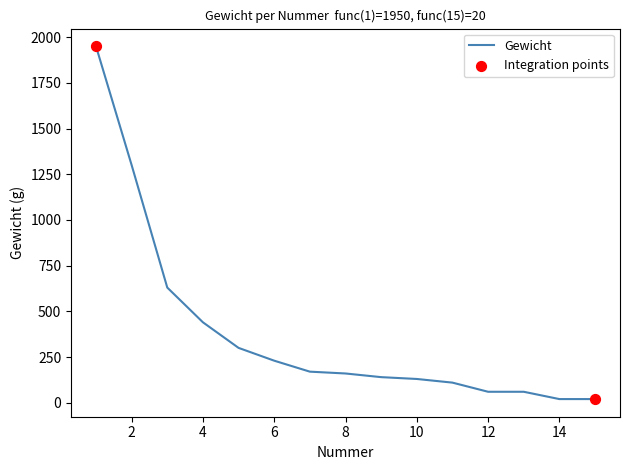

What is the difference between the maximum and minimum values?

1930